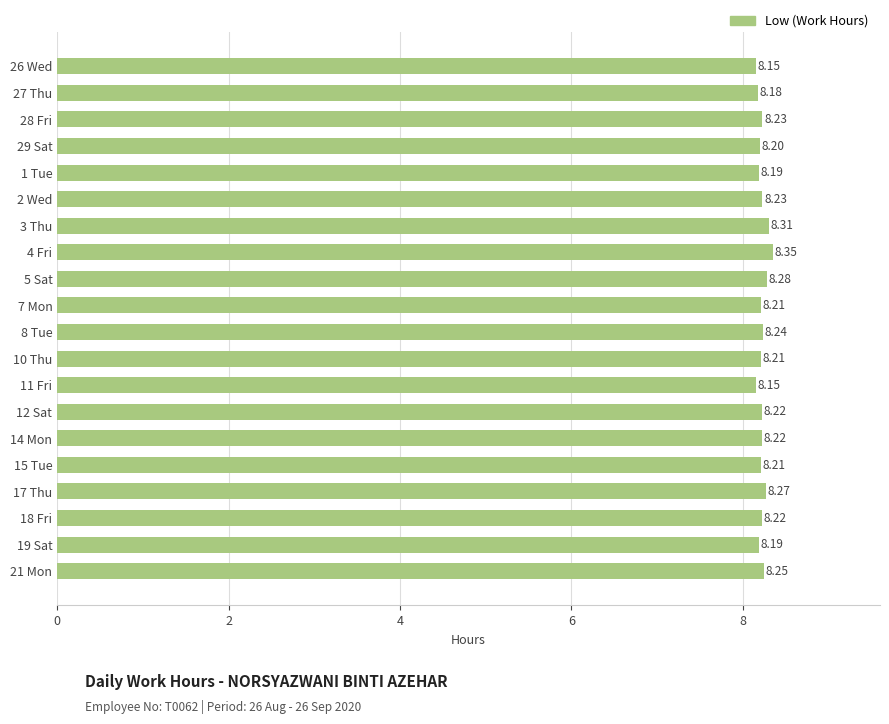

Does the chart contain stacked bars?

No